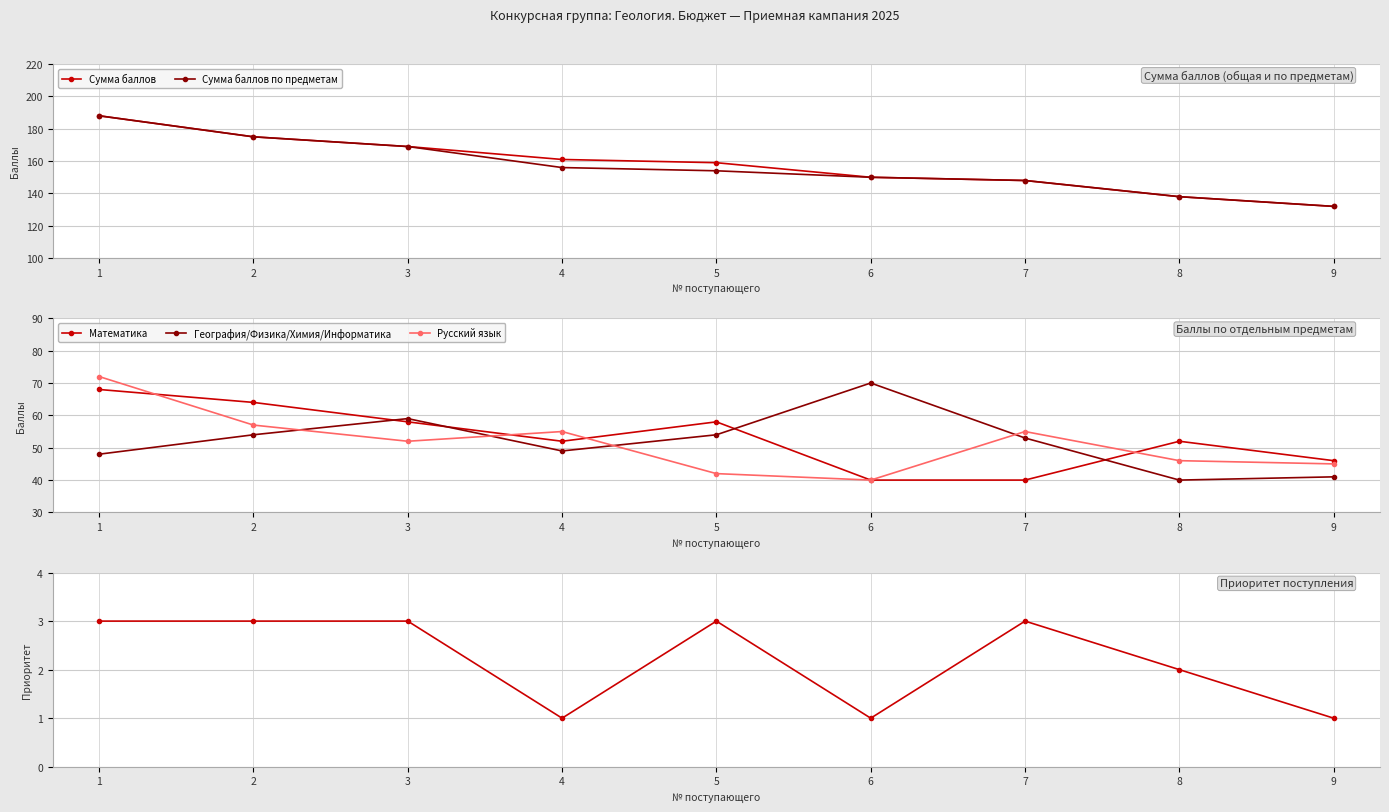

How many interior local valleys does the Математика series have?

1